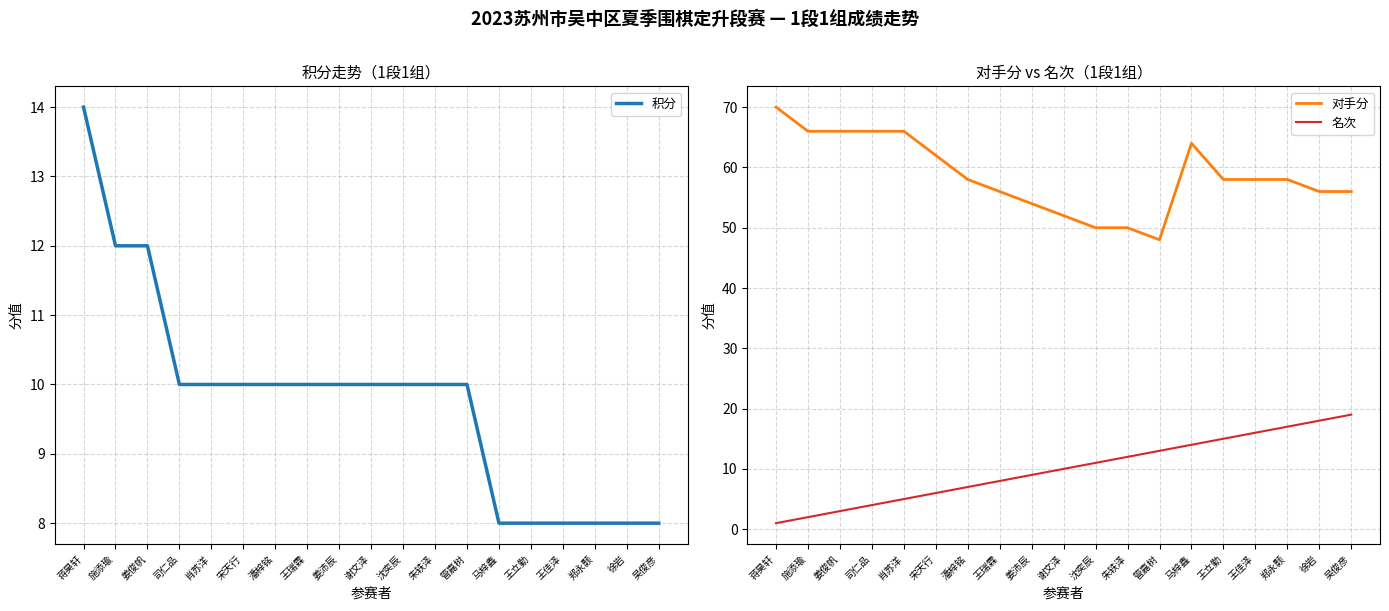

What position from the right is 王瑞霖?

12